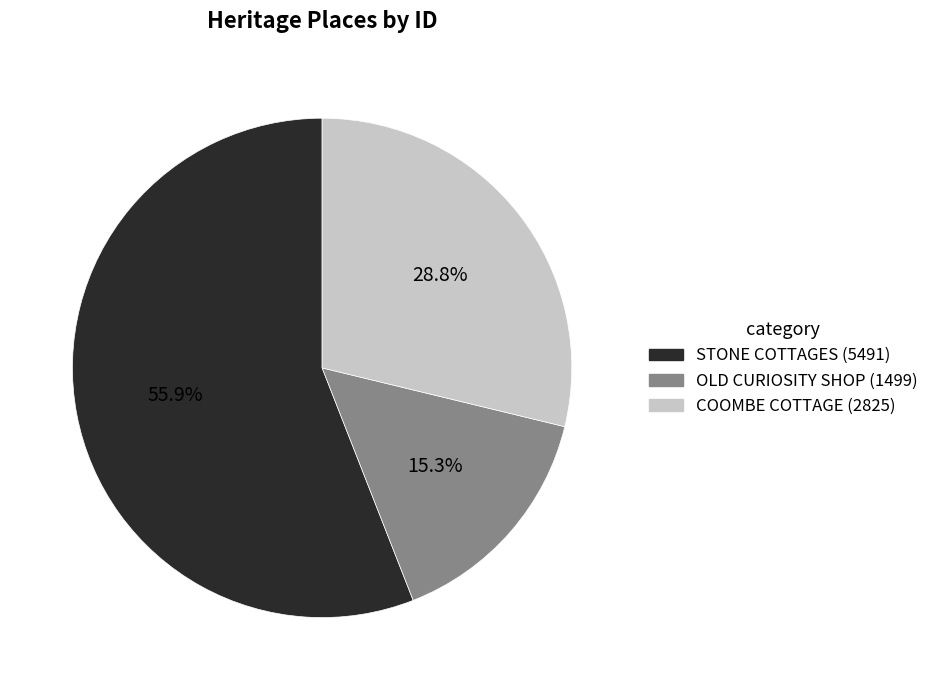

True or false: COOMBE COTTAGE accounts for 29% of the total.

True